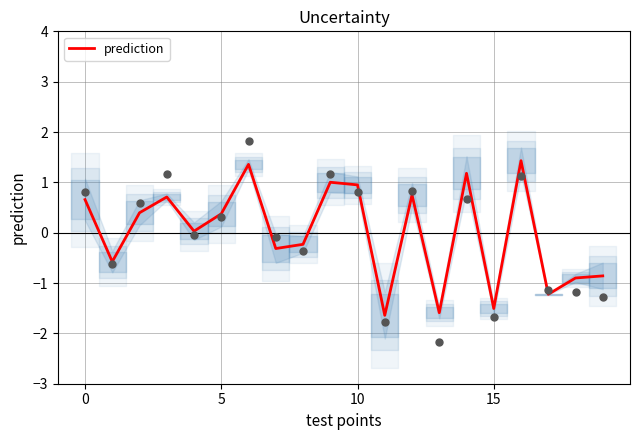

What is the change in value from 9 to 13?

-2.6